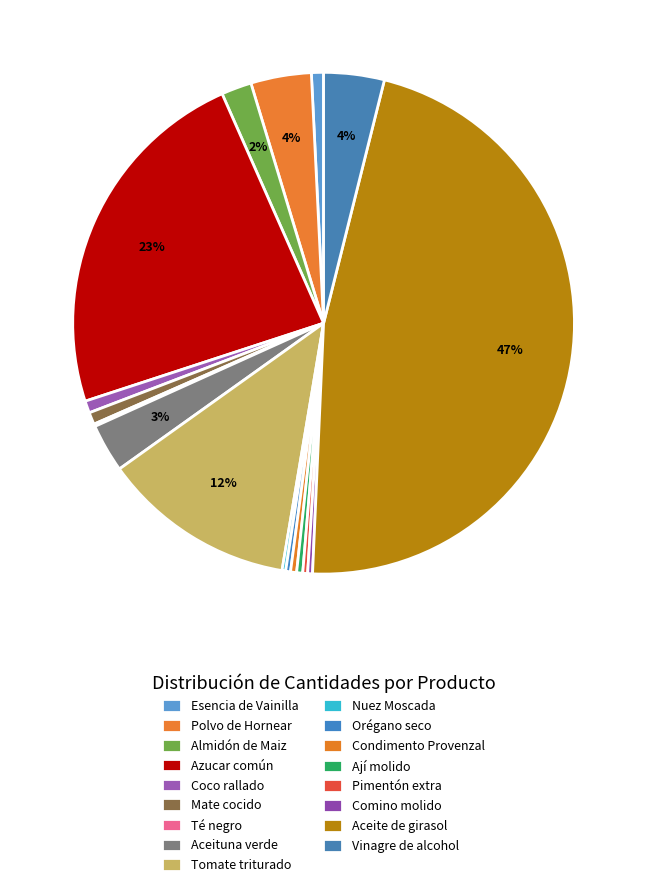

Do Orégano seco and Vinagre de alcohol together represent more than half of the pie?

No